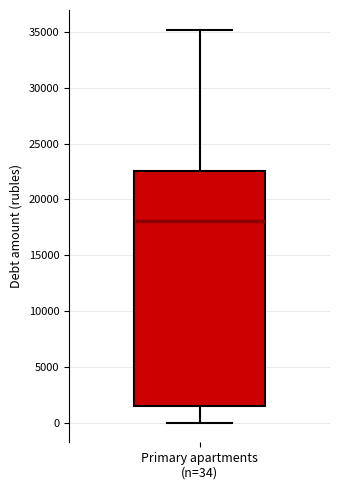

Transcribe this box plot: give where the median line is, the range the box spans, and where the two whiskers end, as read against the y-axis. The values are not printed on the chart, so give them approximately, as read against the axis.

median 18000, box 1500 to 22500, whiskers 0 to 35000